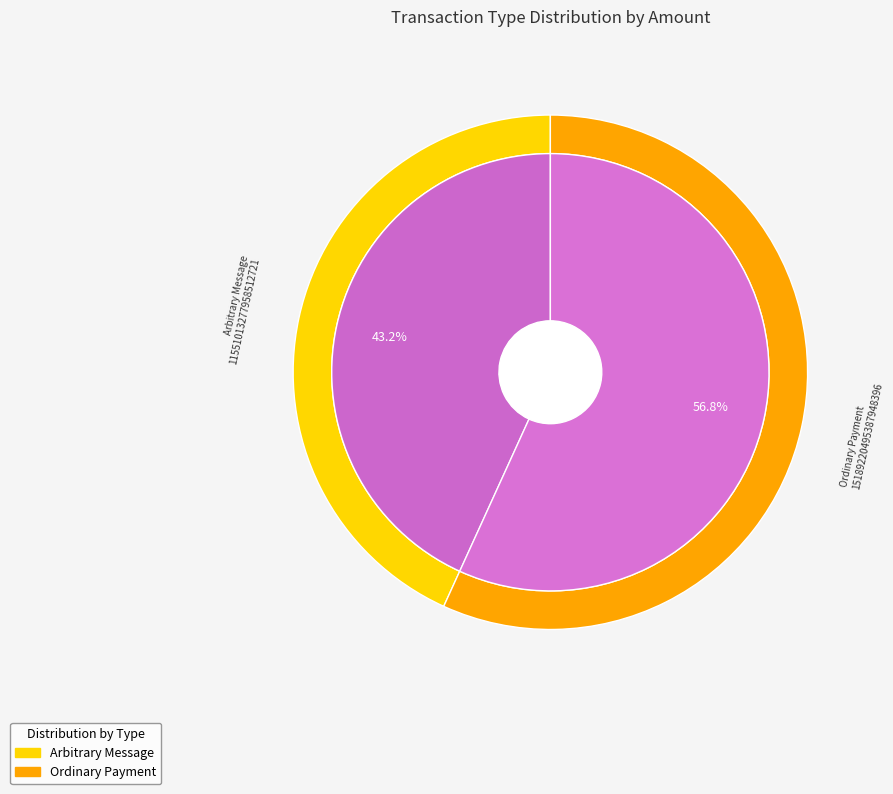

To the nearest percent, what portion does Ordinary Payment represent?

57%